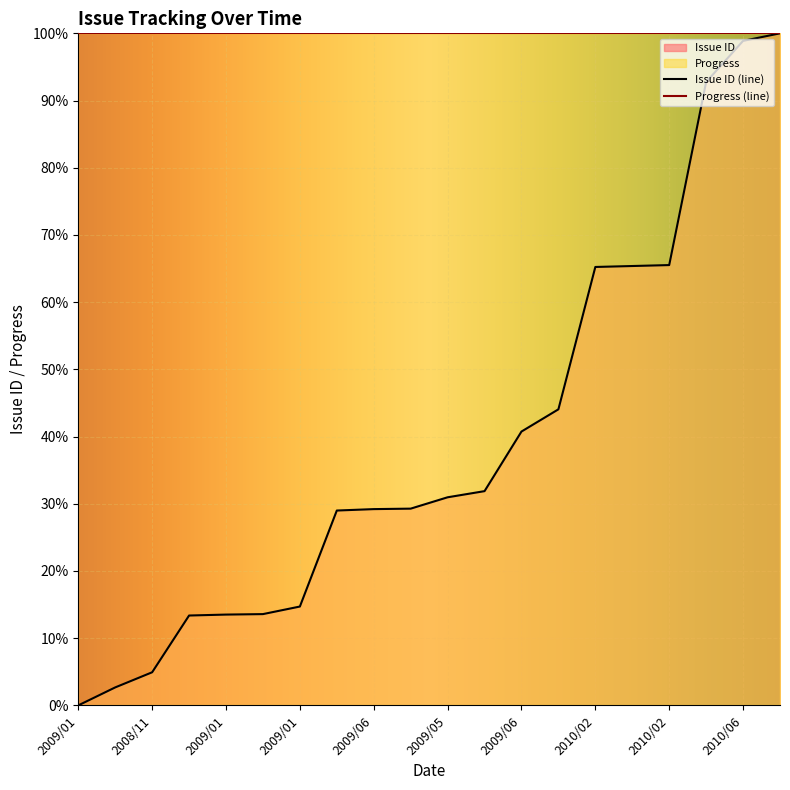

What is the greatest value displayed?

100.0